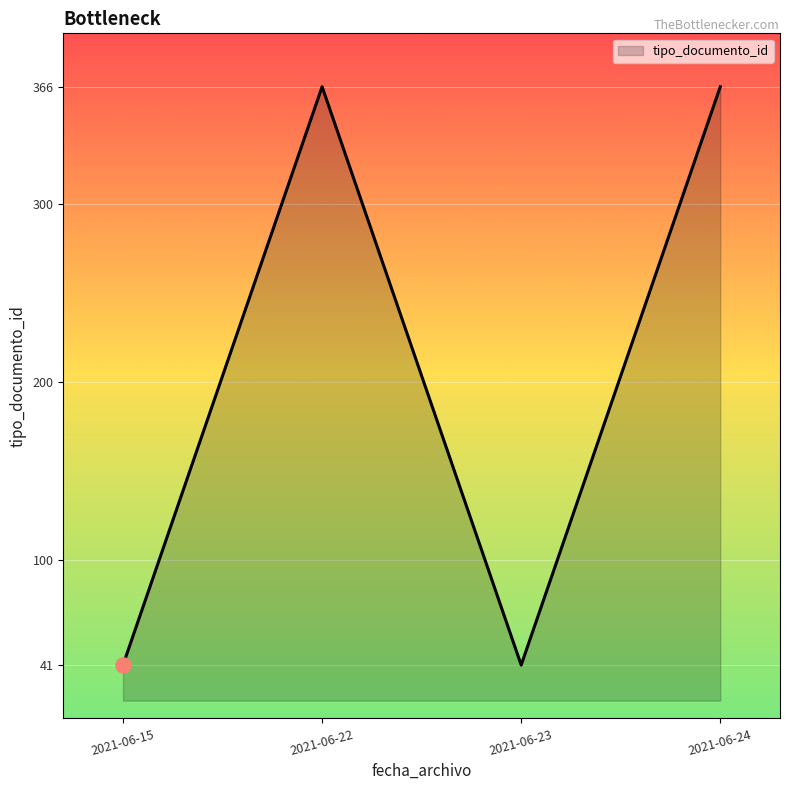

Between 2021-06-24 and 2021-06-23, which is larger?

2021-06-24